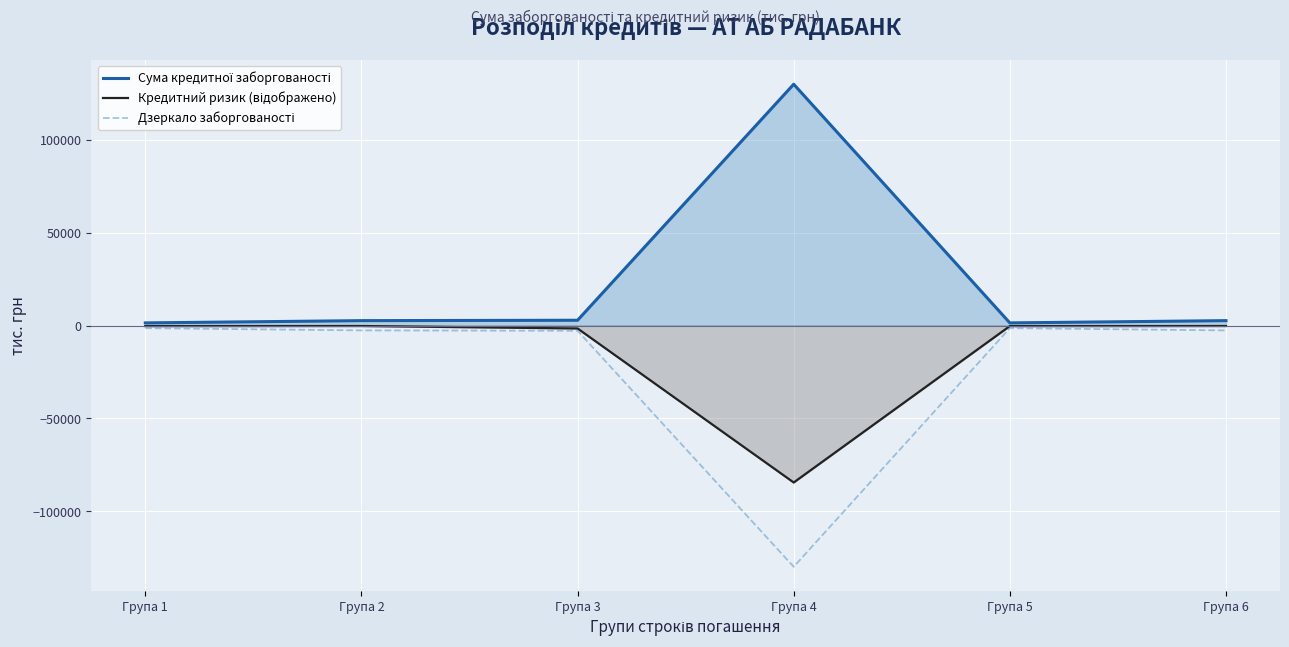

At which category does Дзеркало заборгованості reach its first local peak?

Група 5